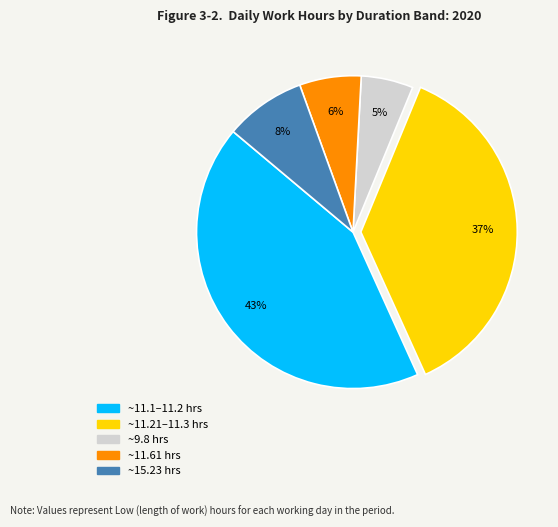

To the nearest percent, what is the difference between the largest and smallest slice percentages?

38%